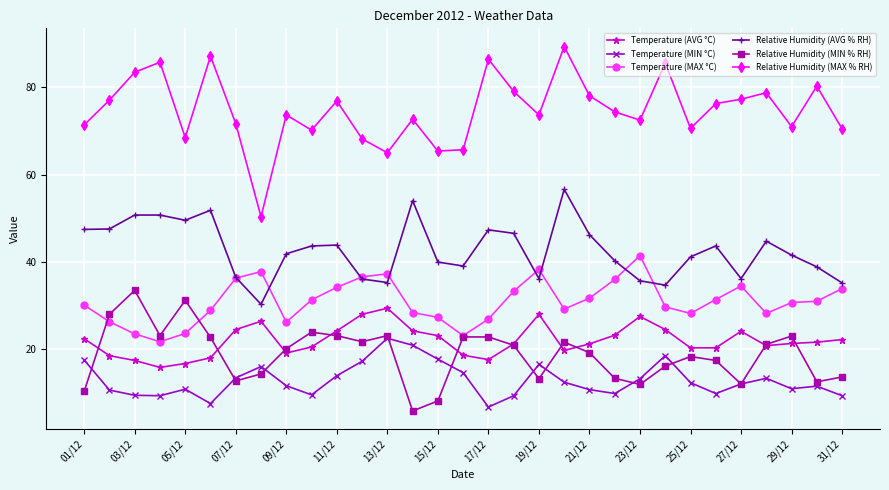

Which series has the widest spread of values?

Relative Humidity (MAX % RH)